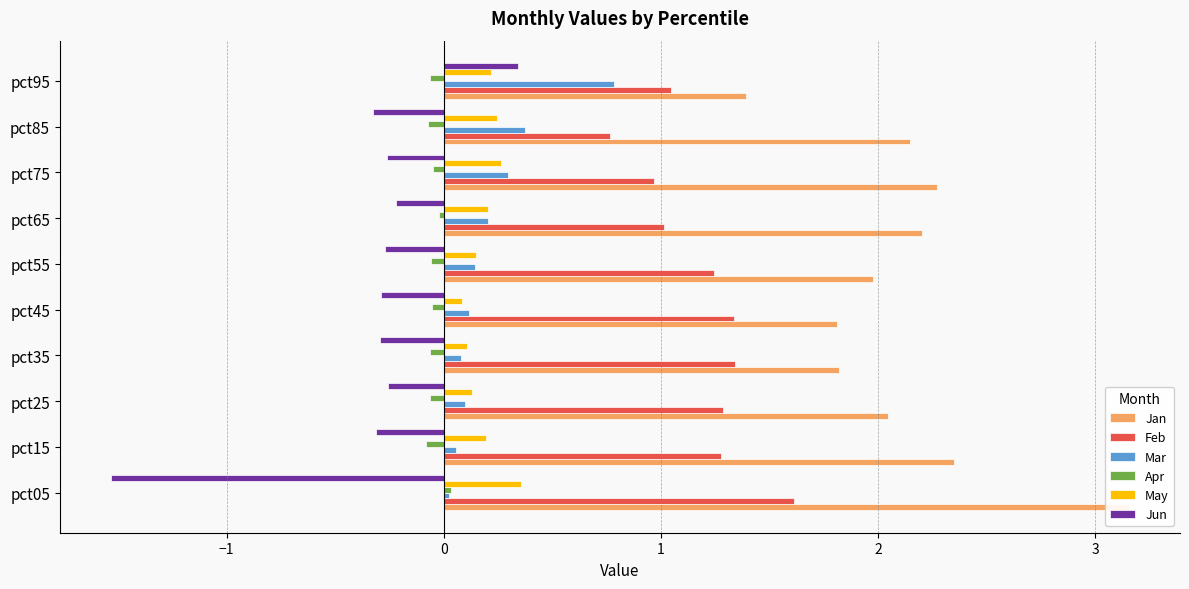

What position from the right is 4?

4